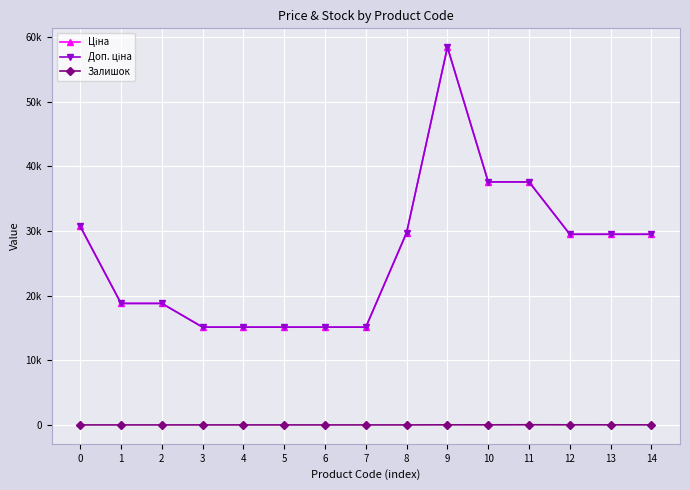

Which series has the largest range (max minus min)?

Ціна